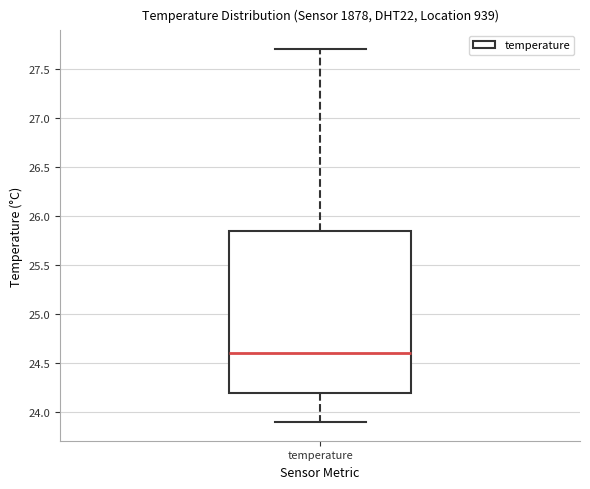

Read this box plot against the y-axis: the position of the median line, the range covered by the box, and the ends of both whiskers. The values are not printed on the chart, so give them approximately, as read against the axis.

median 24.60, box 24.20 to 25.85, whiskers 23.90 to 27.70